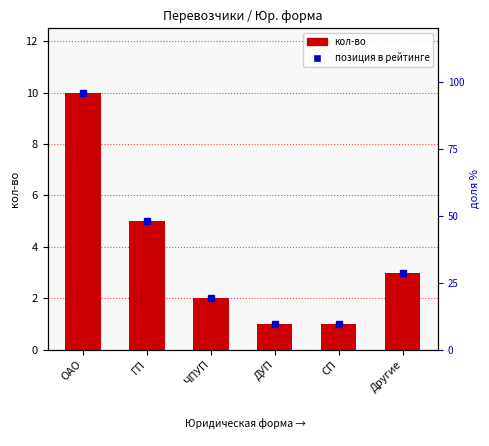

Does the chart contain stacked bars?

No